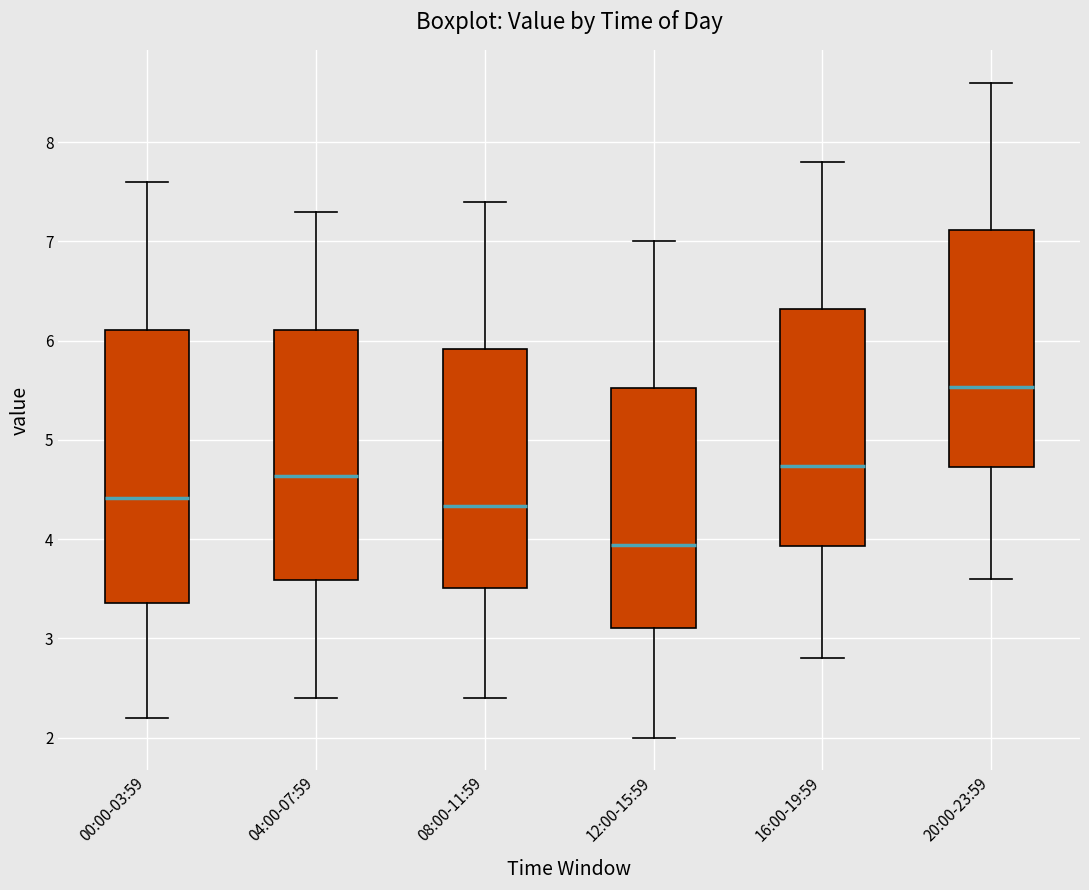

Reading left to right, transcribe this box plot: for each box, give where its median line is, the range the box spans, and where its two whiskers end, as read against the y-axis. The values are not printed on the chart, so give them approximately, as read against the axis.

00:00-03:59: median 4.4, box 3.4 to 6.1, whiskers 2.2 to 7.6
04:00-07:59: median 4.6, box 3.6 to 6.1, whiskers 2.4 to 7.3
08:00-11:59: median 4.3, box 3.5 to 5.9, whiskers 2.4 to 7.4
12:00-15:59: median 3.9, box 3.1 to 5.5, whiskers 2.0 to 7.0
16:00-19:59: median 4.7, box 3.9 to 6.3, whiskers 2.8 to 7.8
20:00-23:59: median 5.5, box 4.7 to 7.1, whiskers 3.6 to 8.6